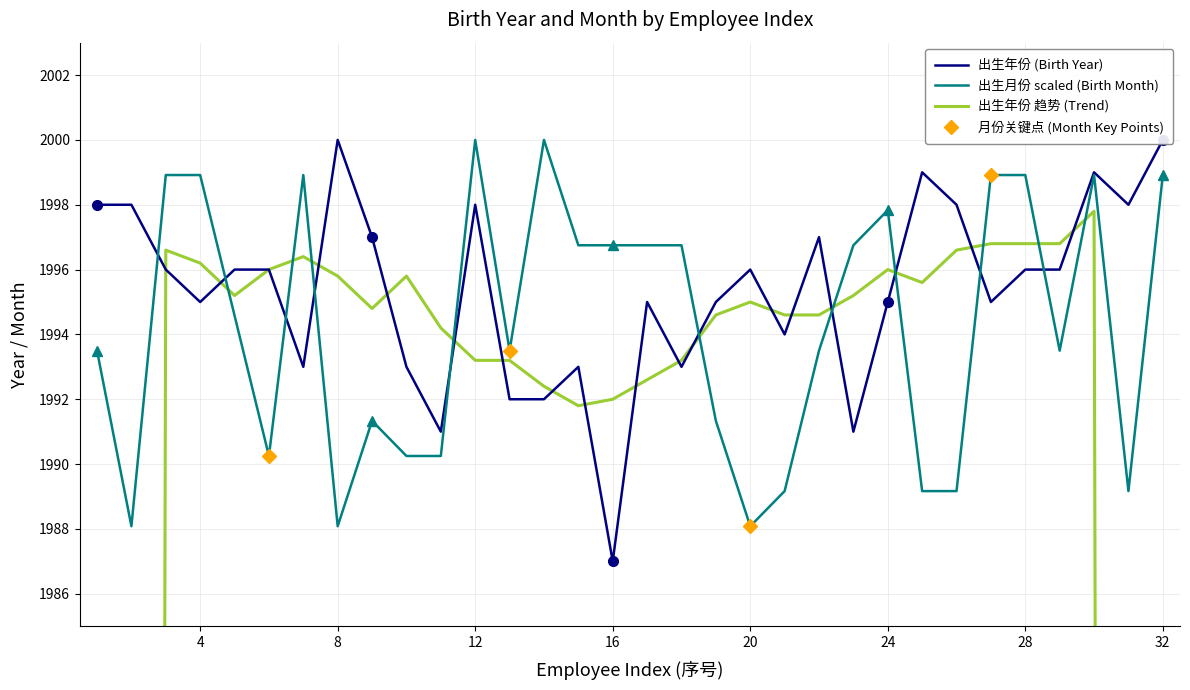

List the series in order of their peak value, highest first.

出生年份 (Birth Year), 出生月份 scaled (Birth Month), 出生年份 趋势 (Trend)